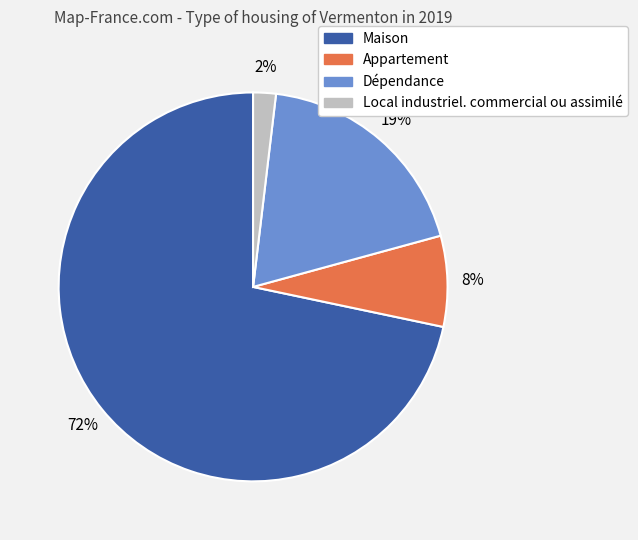

Do Local industriel. commercial ou assimilé and Maison together represent more than half of the pie?

Yes